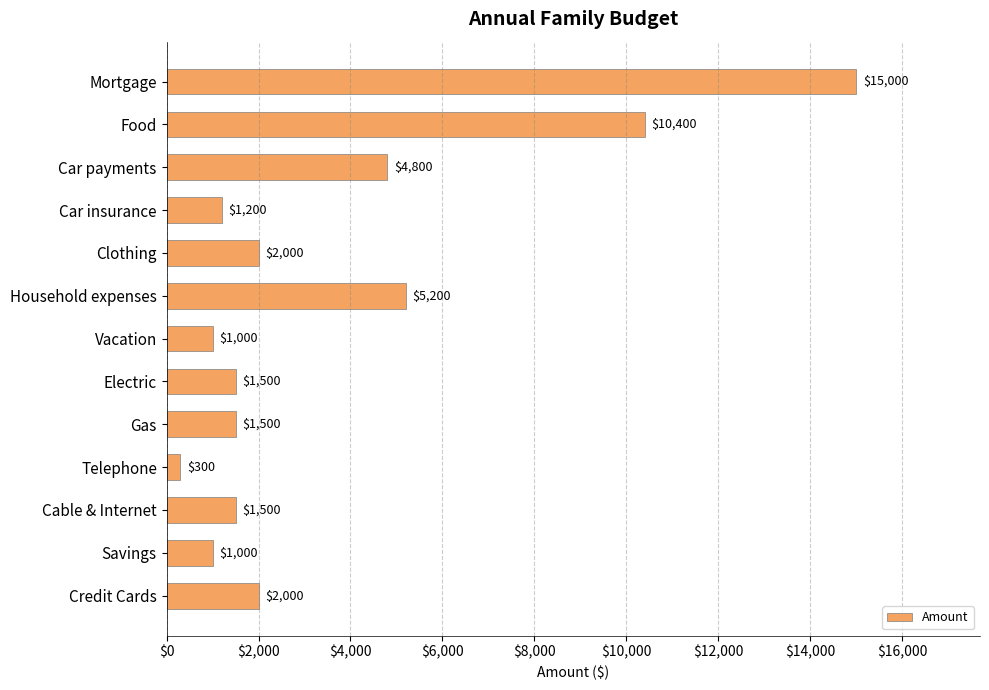

Which category has the highest value across all series?

Mortgage